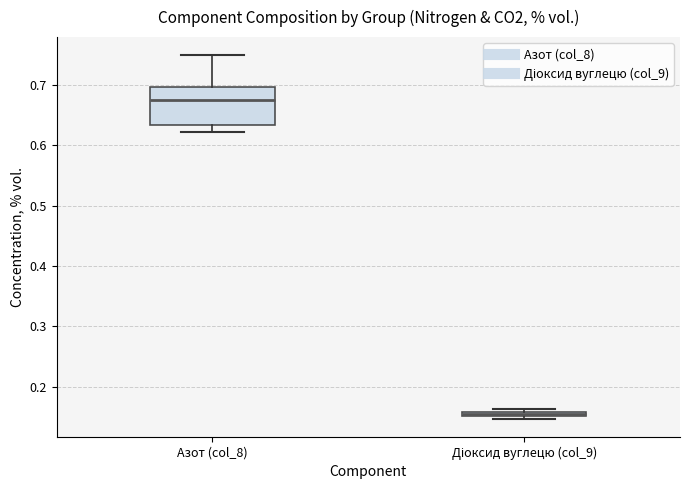

Where does the lower whisker of the box for Азот (col_8) end on the y-axis? The values are not printed on the chart, so give them approximately, as read against the axis.

0.62